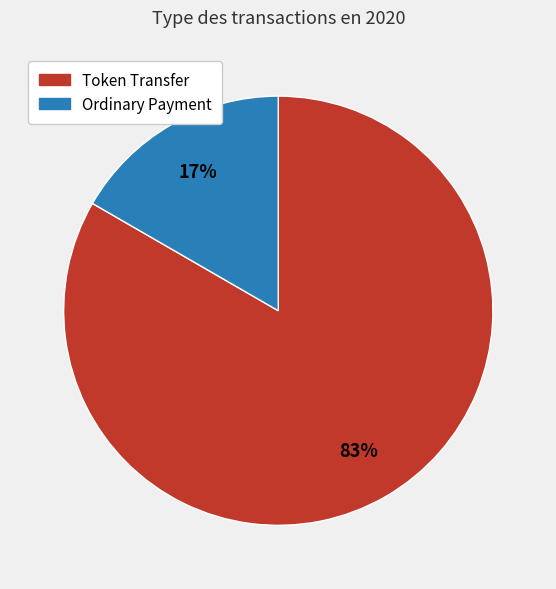

Is there any slice that represents more than half of the pie?

Yes